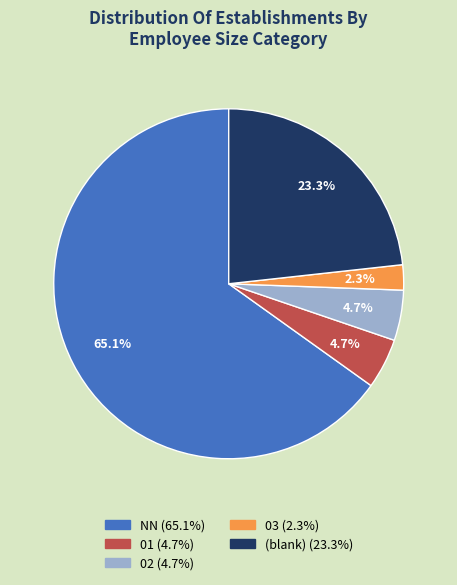

Is there a majority slice in this chart?

Yes